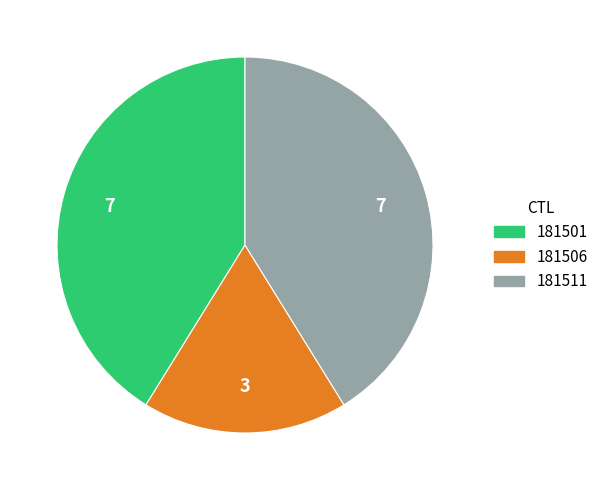

Which category has the smallest portion of the pie?

181506